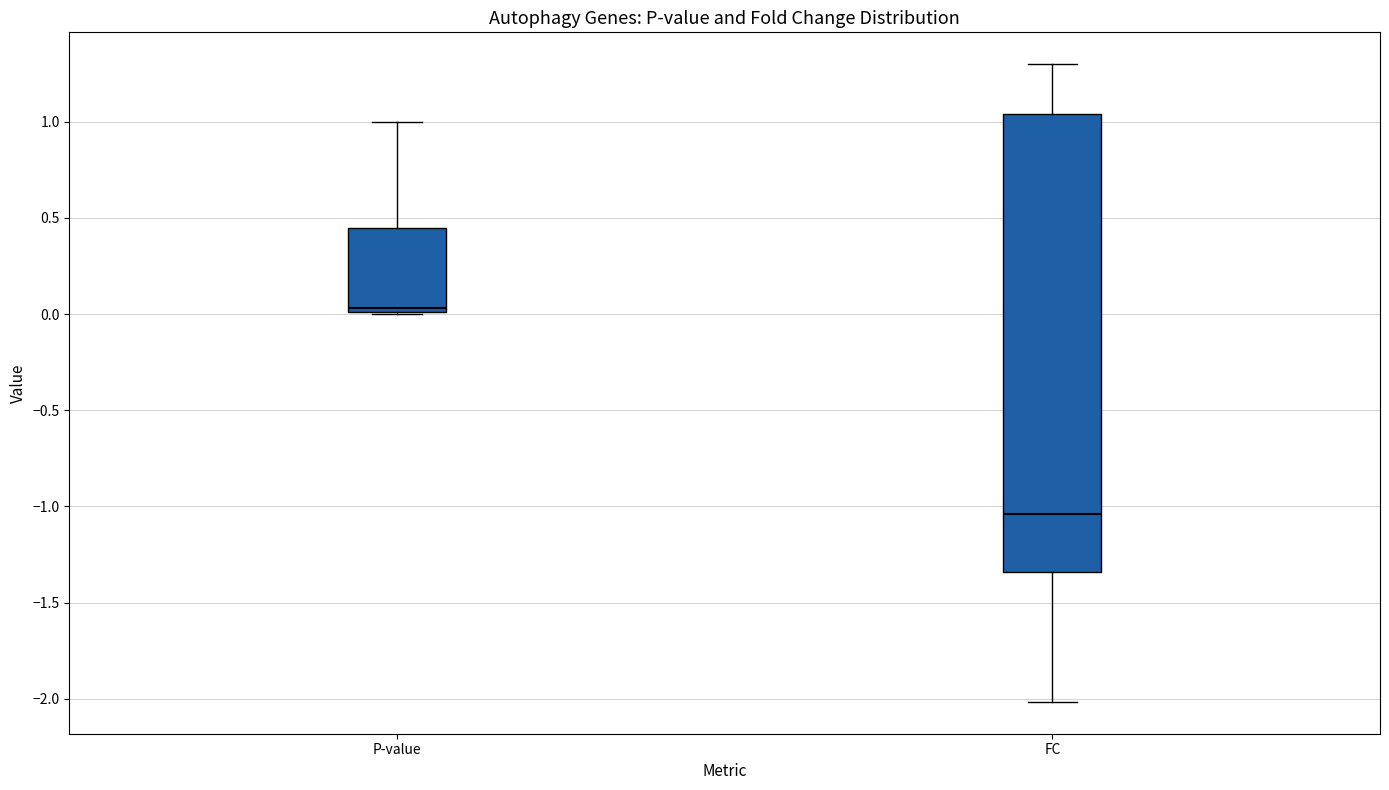

Where does the median line of the box for FC sit on the y-axis? The values are not printed on the chart, so give them approximately, as read against the axis.

-1.05